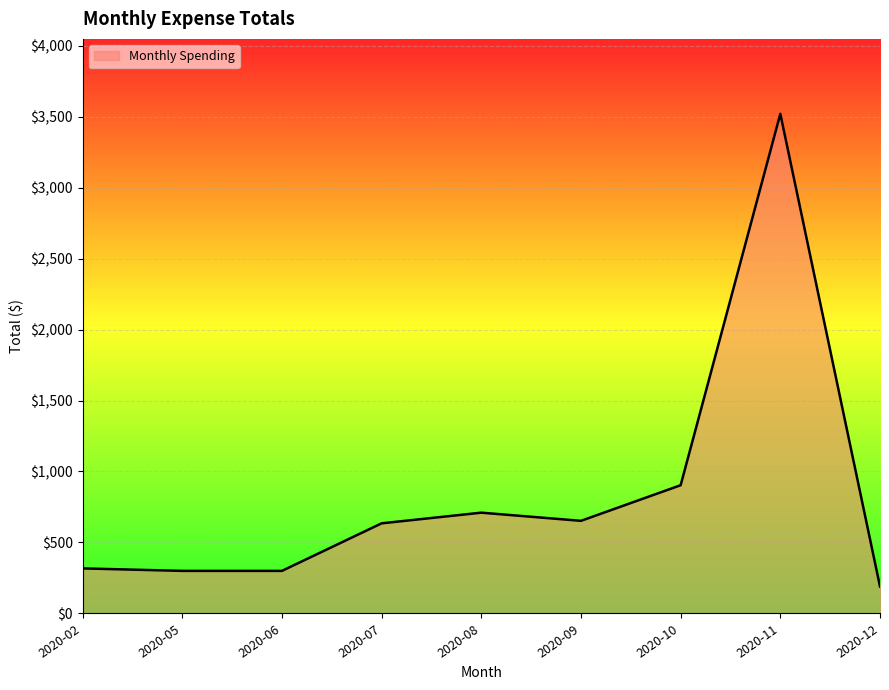

What is the difference between the maximum and minimum values?

3329.3